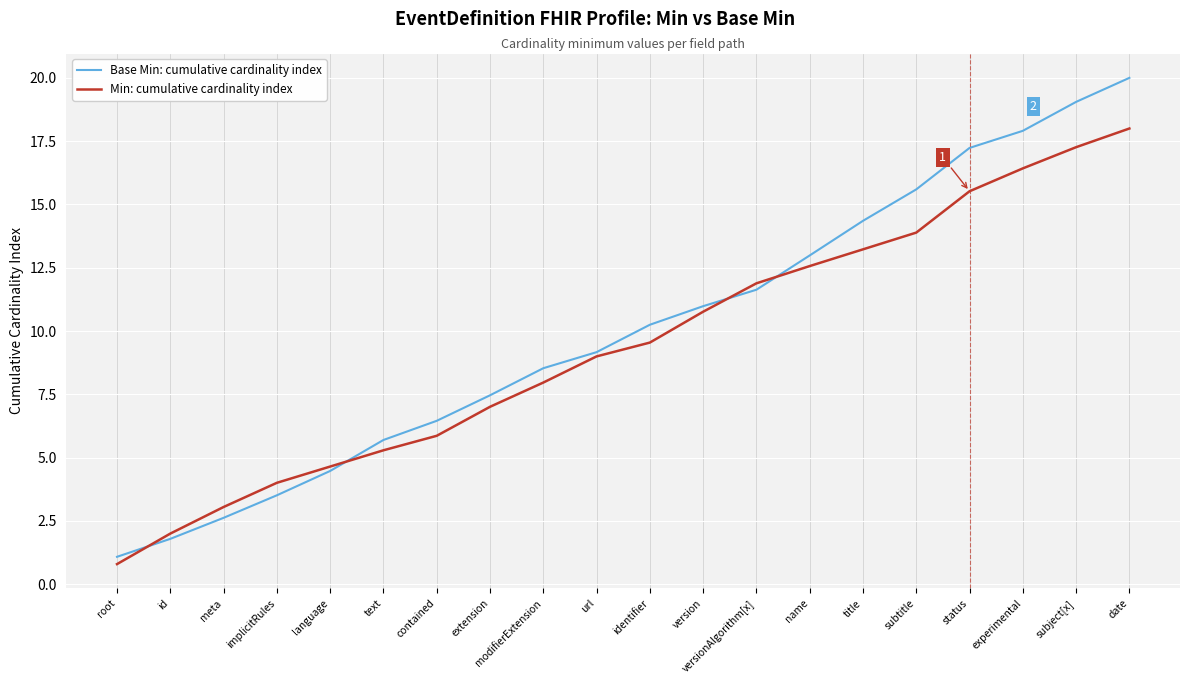

What position from the left is version?

12